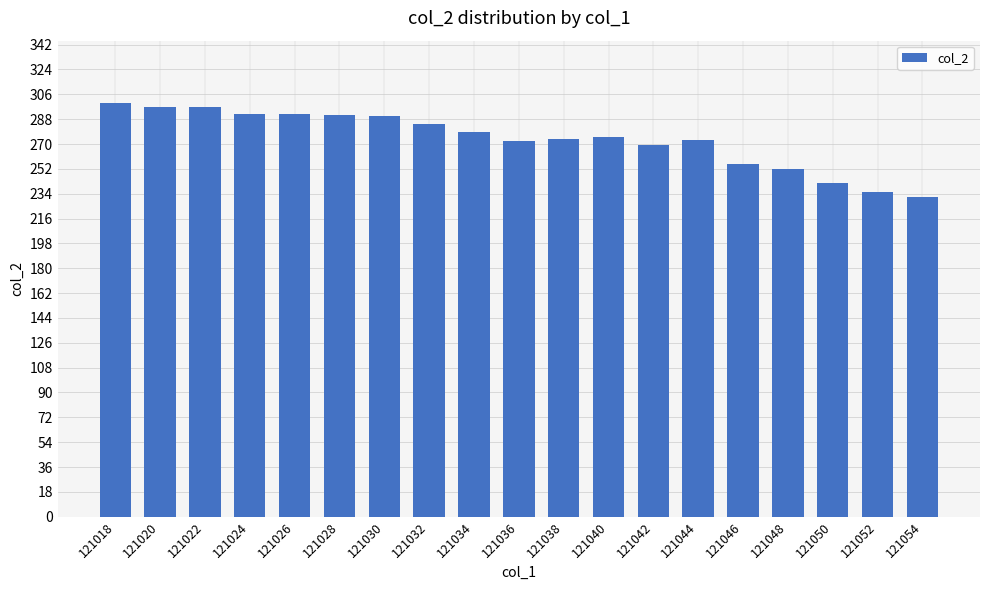

Is it true that the value at 121022 is 296.5?

True